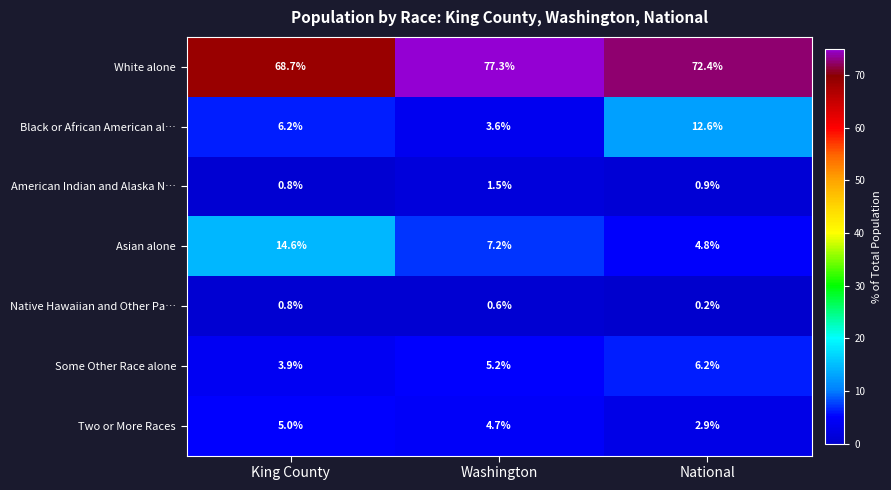

Between Washington and National, which series saw the biggest shift?

Black or African American al…